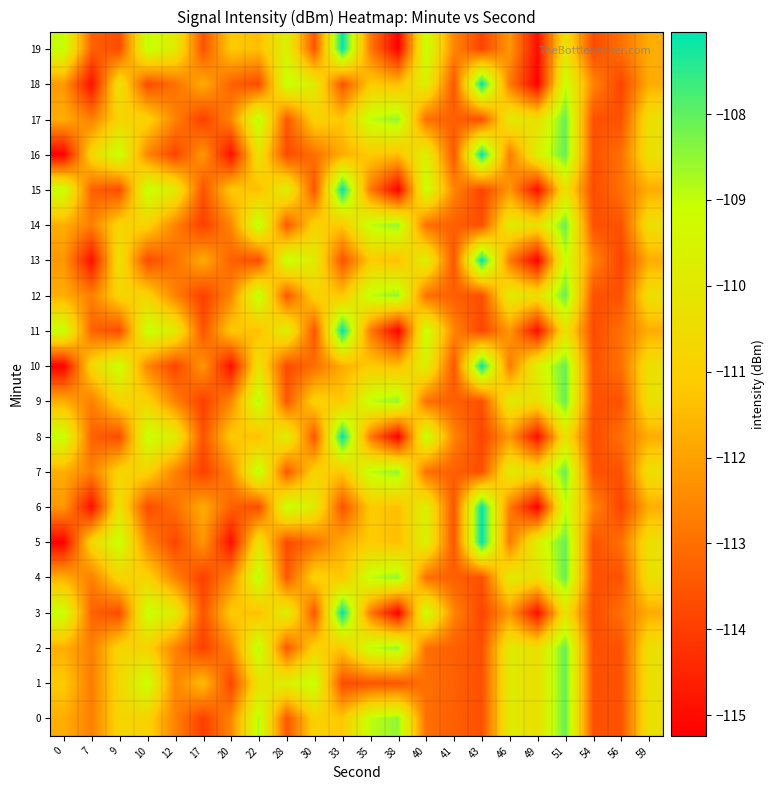

Rank the series at 7 from highest to lowest value.

5, 10, 16, 0, 2, 4, 7, 9, 12, 14, 17, 1, 3, 8, 11, 15, 19, 6, 13, 18